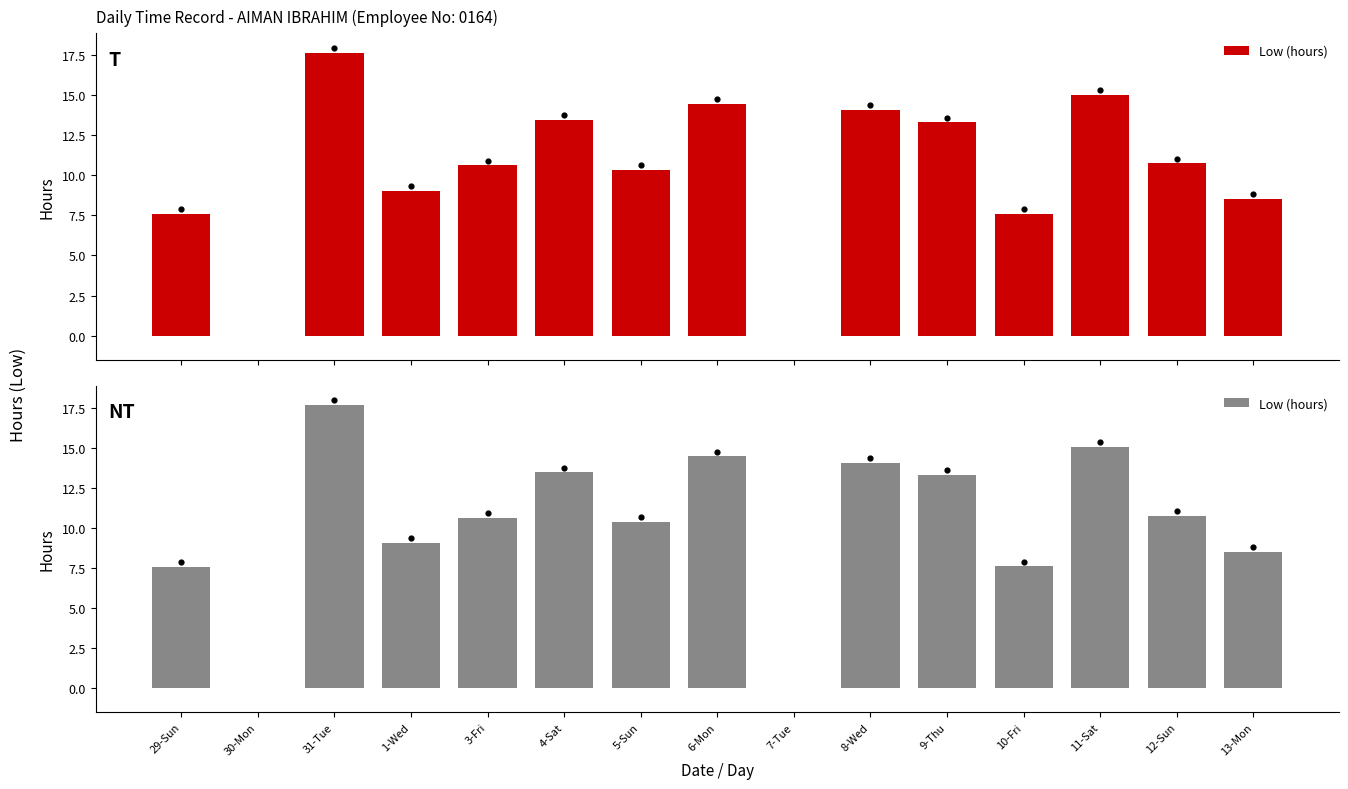

Between 7-Tue and 3-Fri, which is larger?

3-Fri